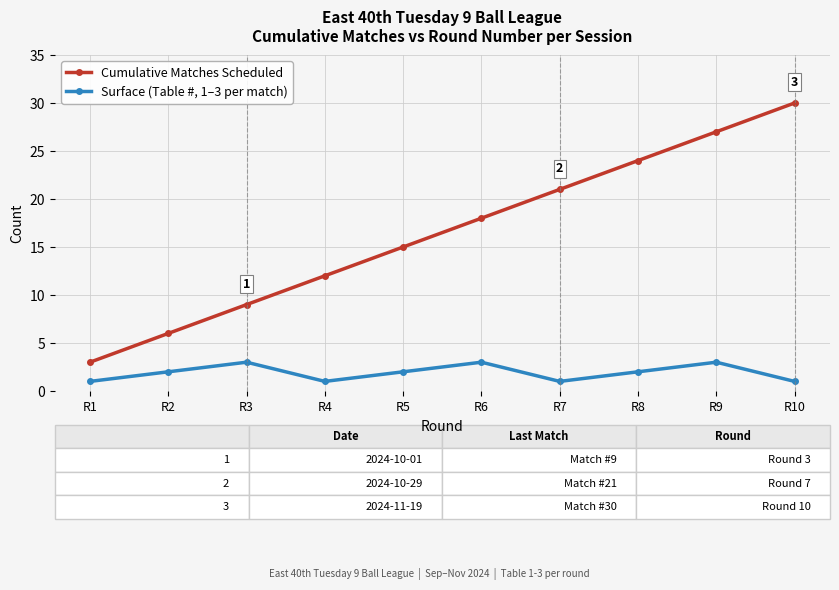

Rank the series by their maximum value, from highest to lowest.

Cumulative Matches Scheduled, Surface (Table #, 1–3 per match)